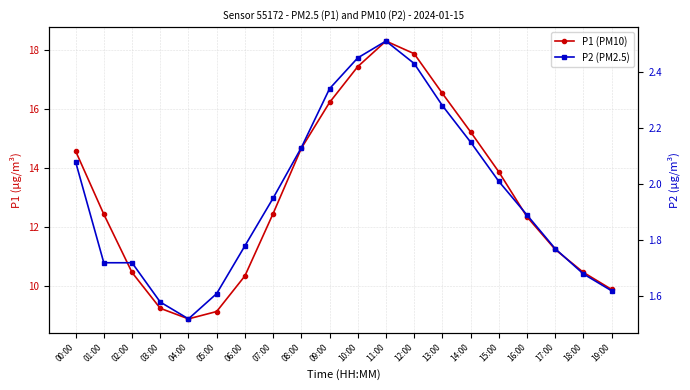

How many lines are shown in the chart?

2